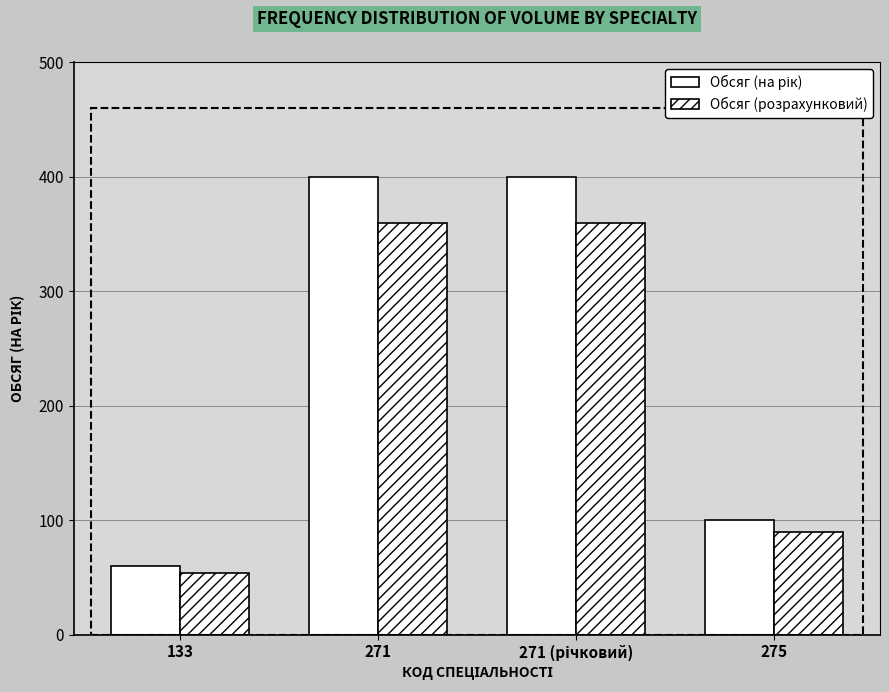

List the labels in order of Обсяг (розрахунковий) value, largest first.

271, 271 (річковий), 275, 133